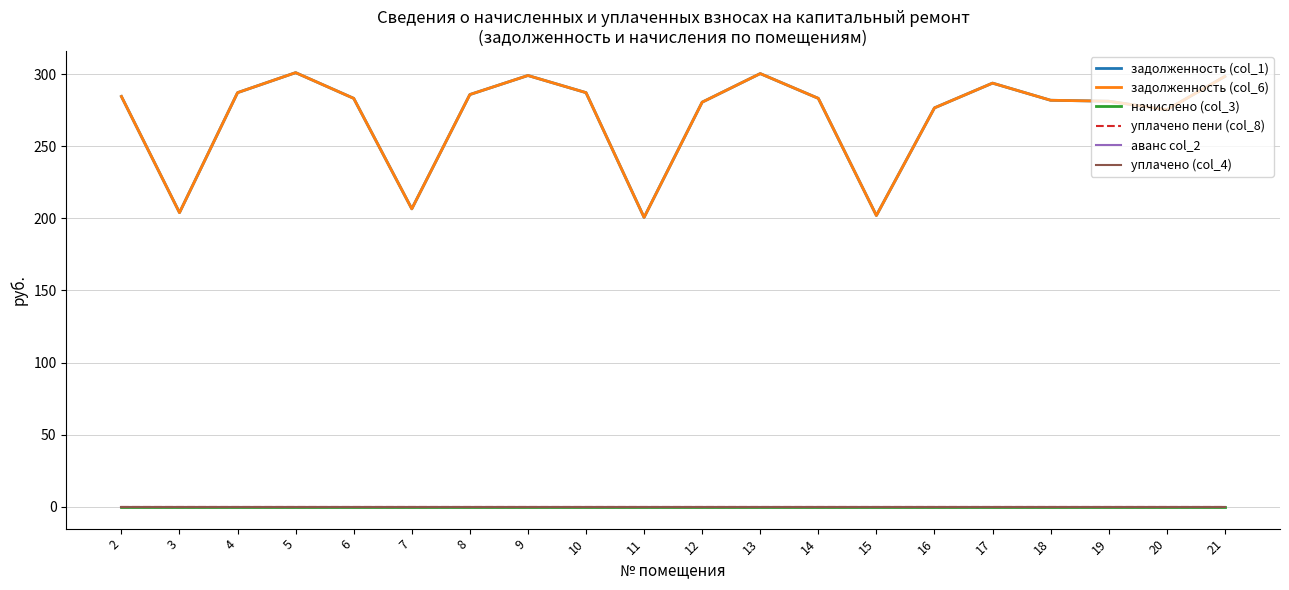

Reading left to right, what are all the values shown in this chart?

задолженность (col_1): 284.5	203.9	287.1	301.0	283.1	206.6	285.8	299.0	287.1	200.6	280.5	300.3	283.1	202.0	276.5	293.7	281.8	281.2	275.2	298.3
задолженность (col_6): 284.5	203.9	287.1	301.0	283.1	206.6	285.8	299.0	287.1	200.6	280.5	300.3	283.1	202.0	276.5	293.7	281.8	281.2	275.2	298.3
начислено (col_3): 0.0	0.0	0.0	0.0	0.0	0.0	0.0	0.0	0.0	0.0	0.0	0.0	0.0	0.0	0.0	0.0	0.0	0.0	0.0	0.0
уплачено пени (col_8): 0.0	0.0	0.0	0.0	0.0	0.0	0.0	0.0	0.0	0.0	0.0	0.0	0.0	0.0	0.0	0.0	0.0	0.0	0.0	0.0
аванс col_2: 0.0	0.0	0.0	0.0	0.0	0.0	0.0	0.0	0.0	0.0	0.0	0.0	0.0	0.0	0.0	0.0	0.0	0.0	0.0	0.0
уплачено (col_4): 0.0	0.0	0.0	0.0	0.0	0.0	0.0	0.0	0.0	0.0	0.0	0.0	0.0	0.0	0.0	0.0	0.0	0.0	0.0	0.0